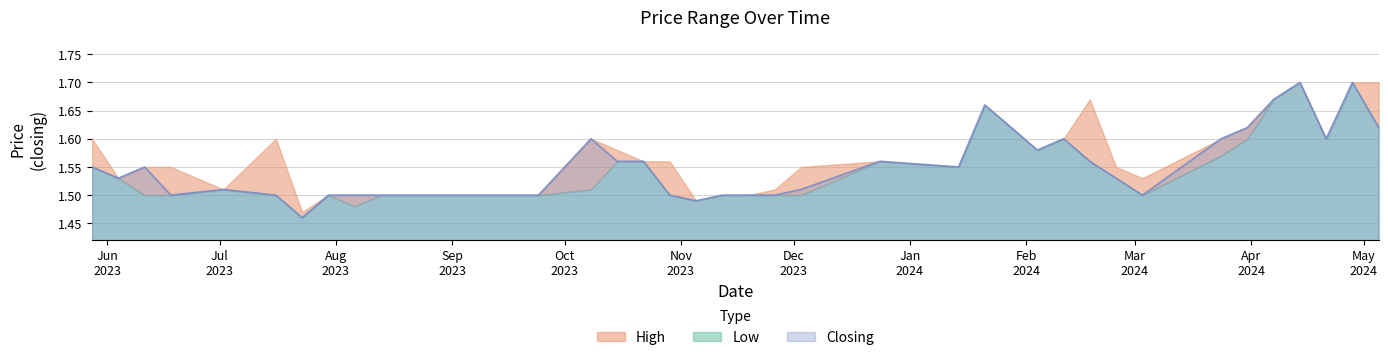

Which series has the widest spread of values?

Closing